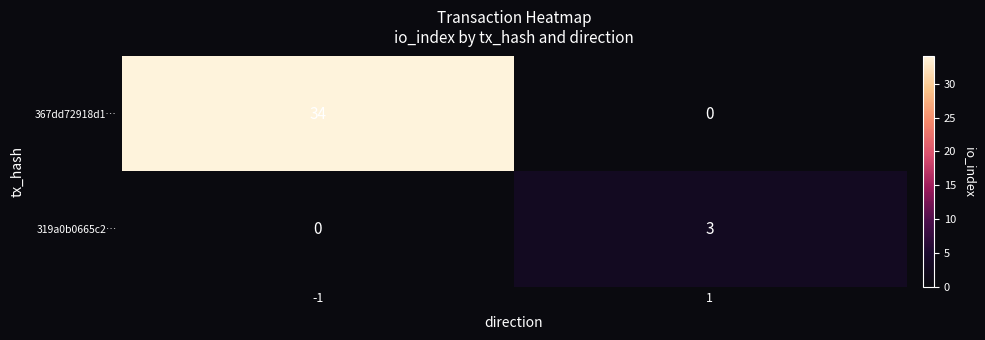

Count the number of categories in the chart.

2